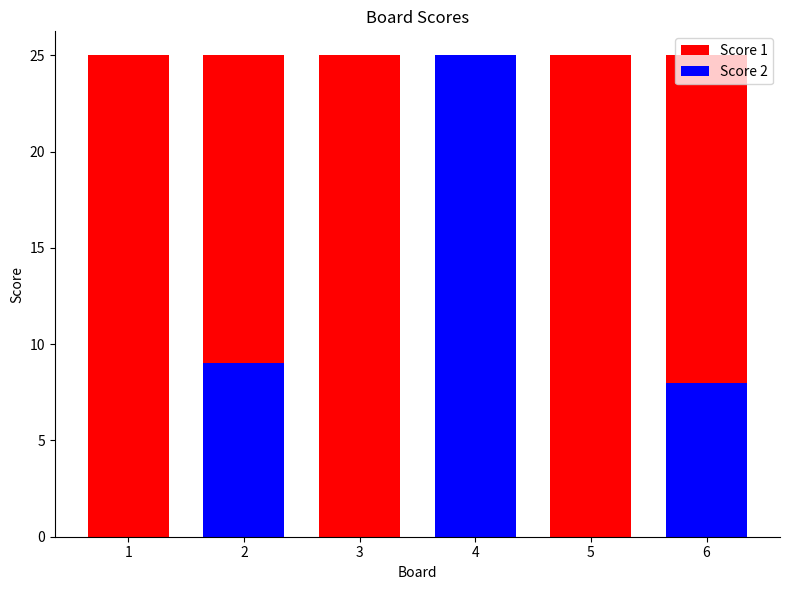

Rank the series by their maximum value, from lowest to highest.

Score 1, Score 2